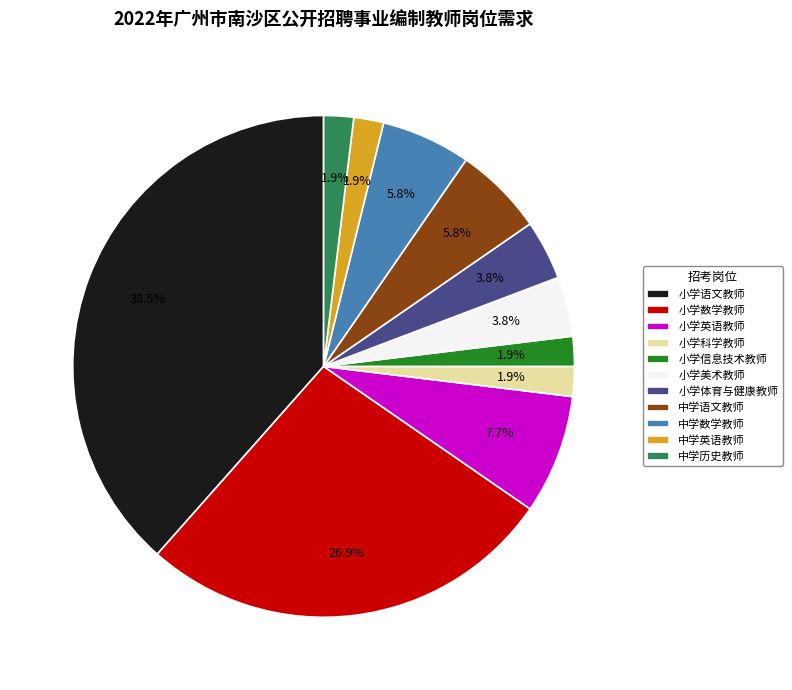

How many slices are in this pie chart?

11